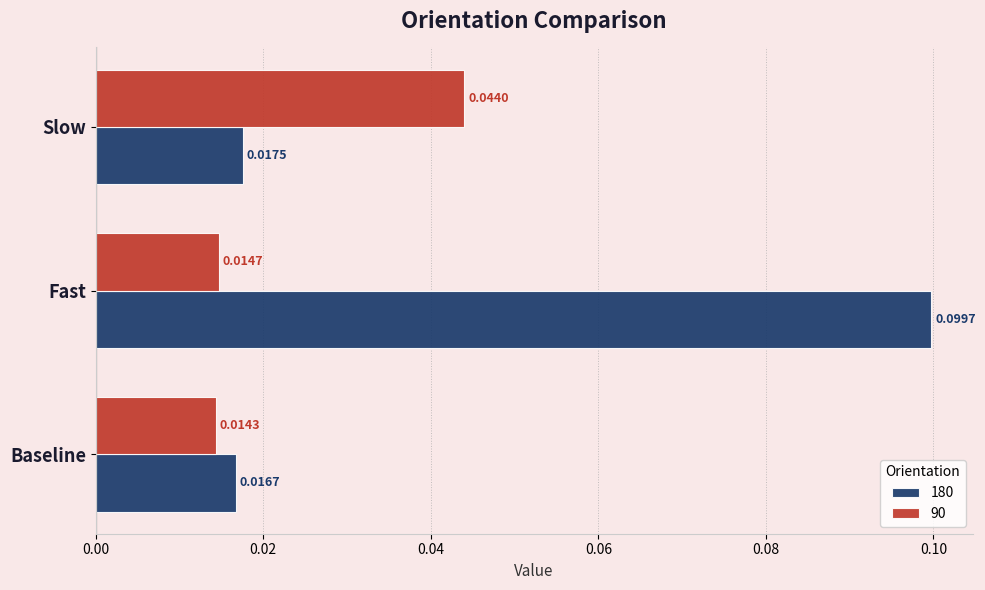

What is the total value across all series at Slow?

0.1